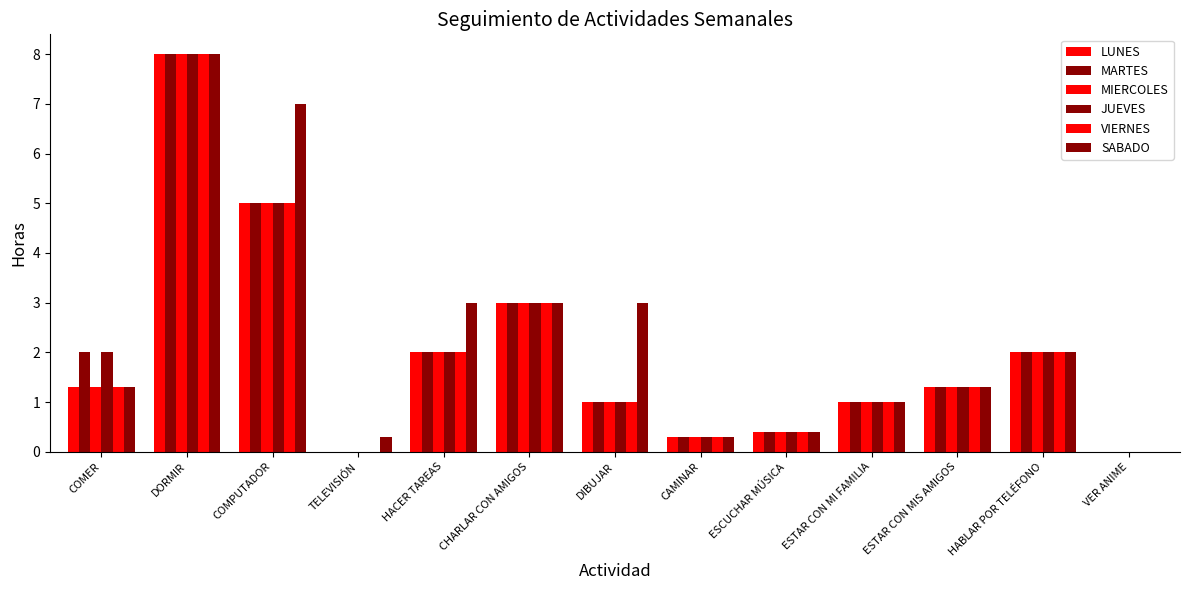

The value of JUEVES at CAMINAR is 0.3. True or false?

True